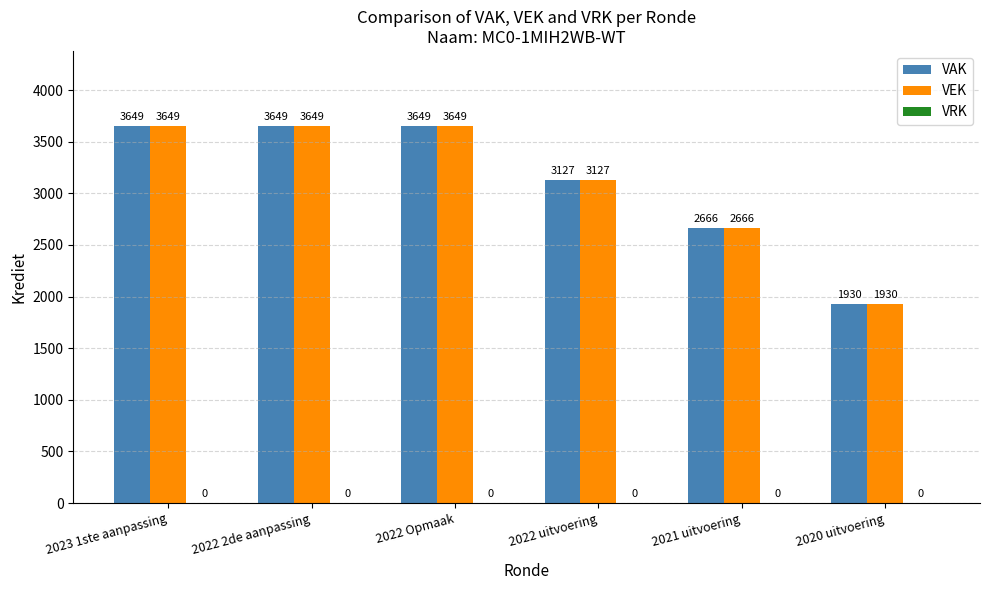

The VAK series shows 2666 at 2021 uitvoering. True or false?

True